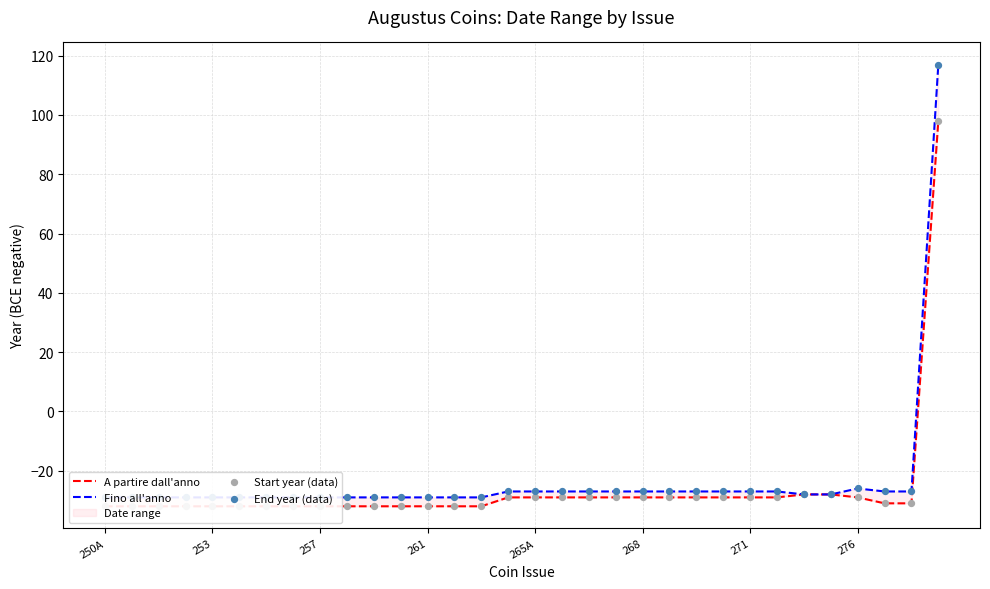

Which series reaches the minimum Y coordinate?

A partire dall'anno